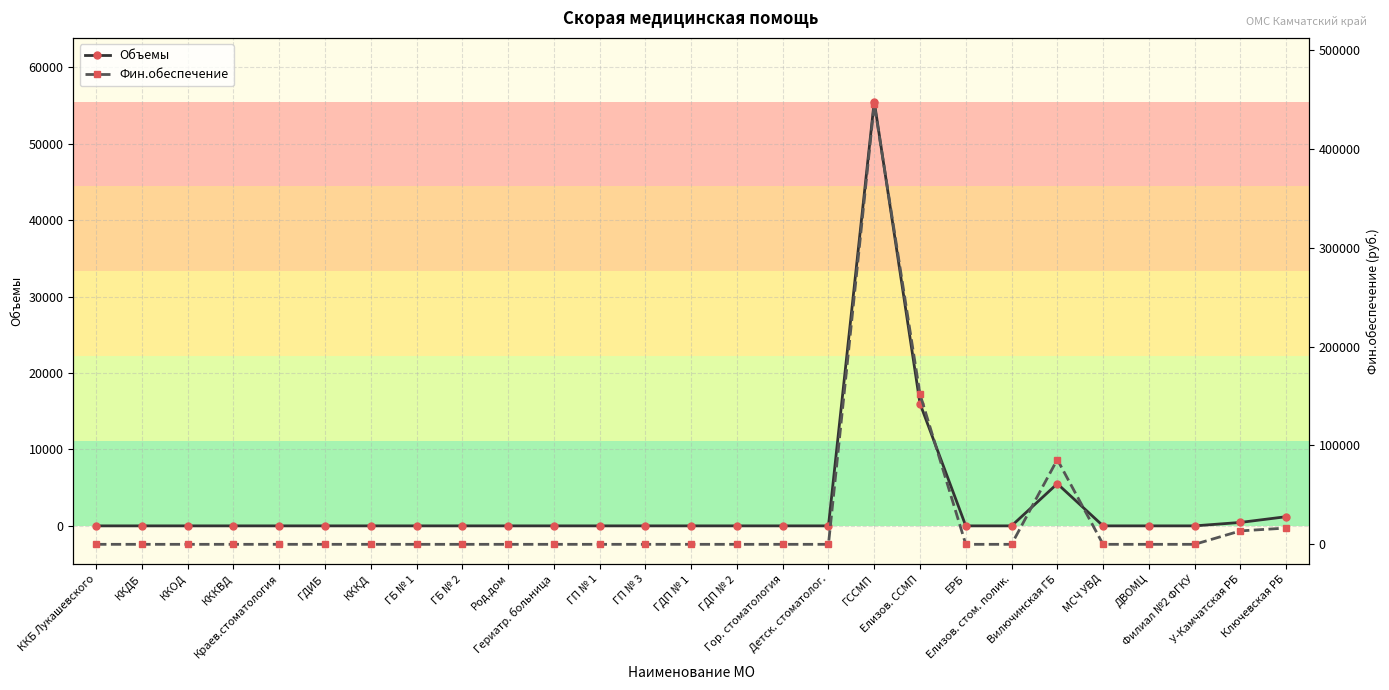

What is the difference between the second highest and second lowest values in the Фин.обеспечение series?

151841.4